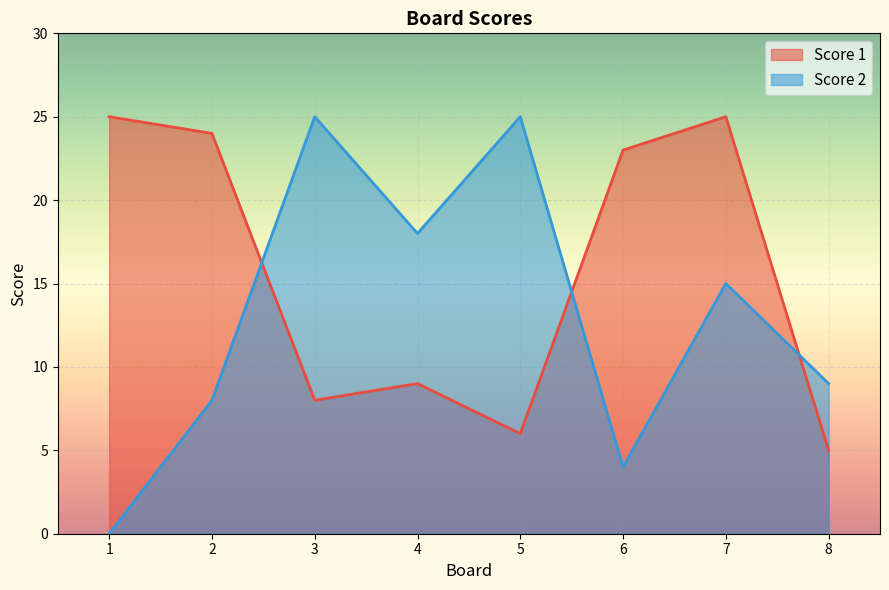

The value of Score 1 at 7 is 25. True or false?

True